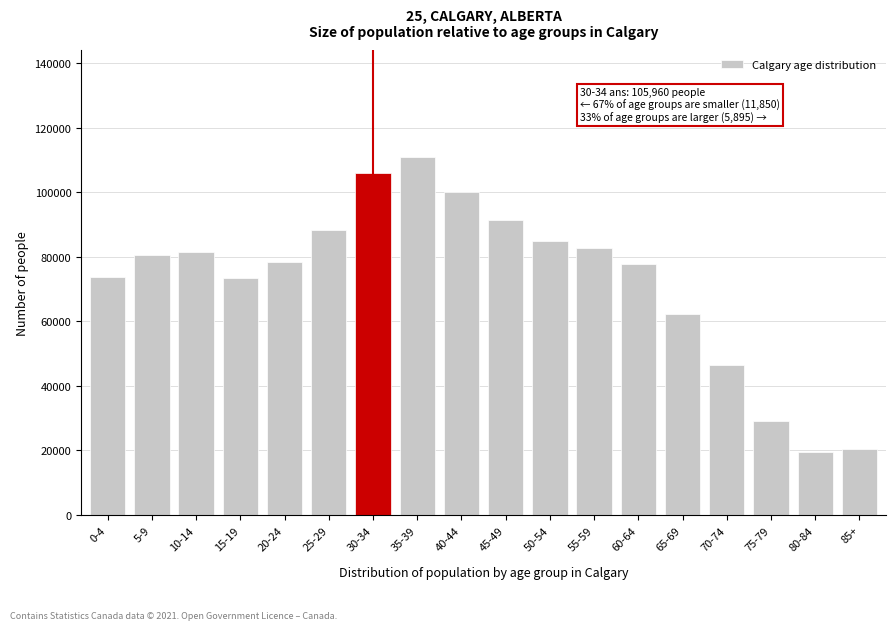

Is it true that the value at 55-59 is 34848?

False